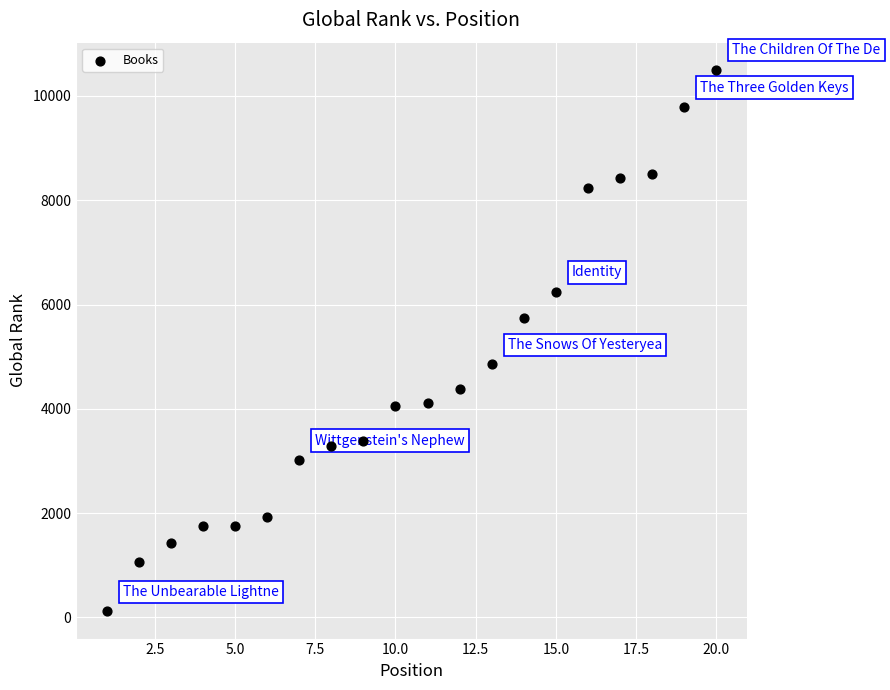

What is the range of Y values (max minus min)?

10387